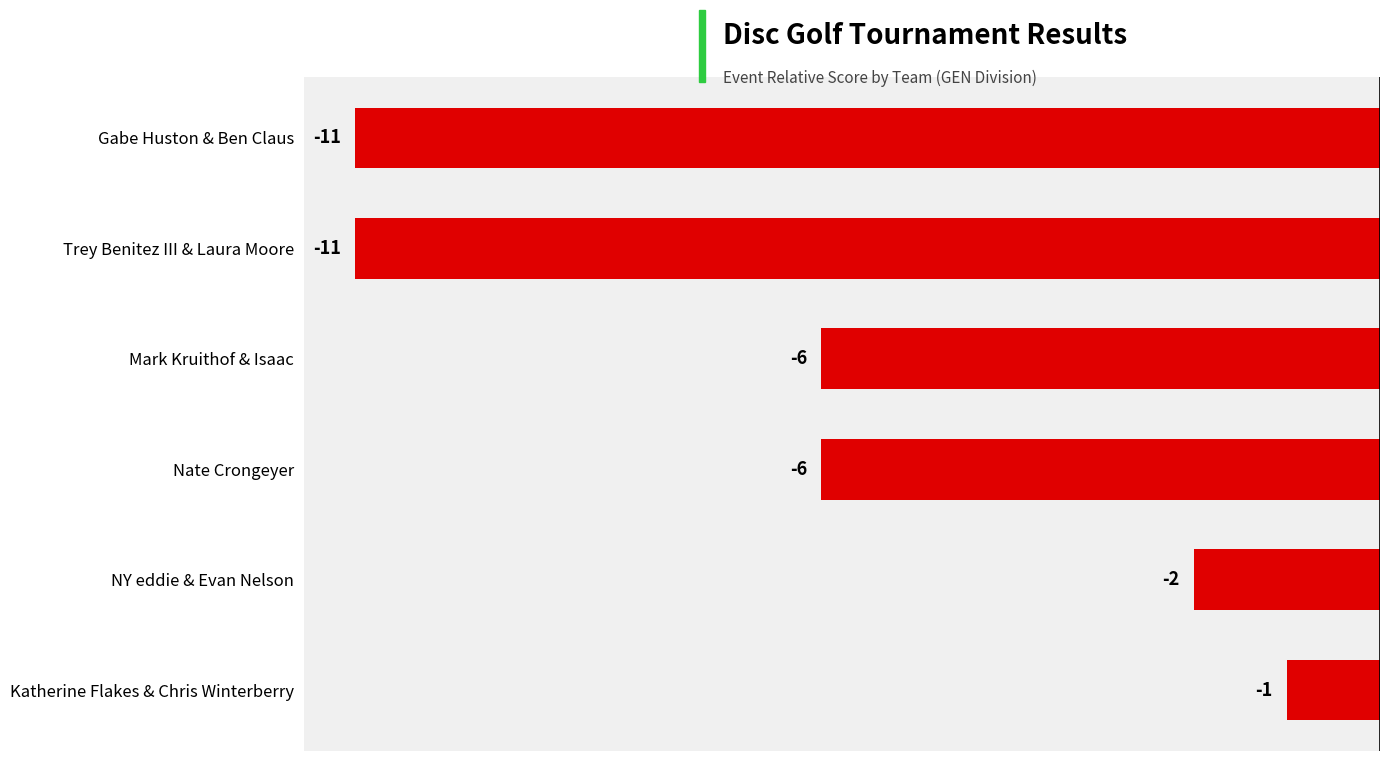

What is the difference between the maximum and second lowest values?

10